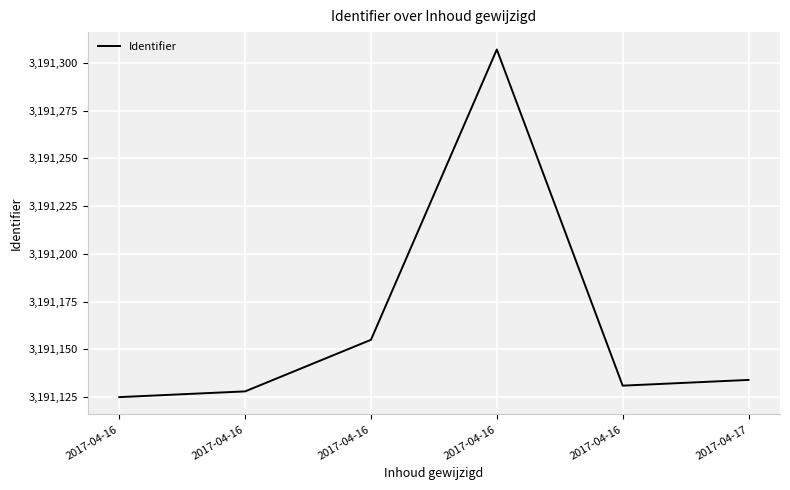

Is it true that the value at 2017-04-16 is 3191128?

True